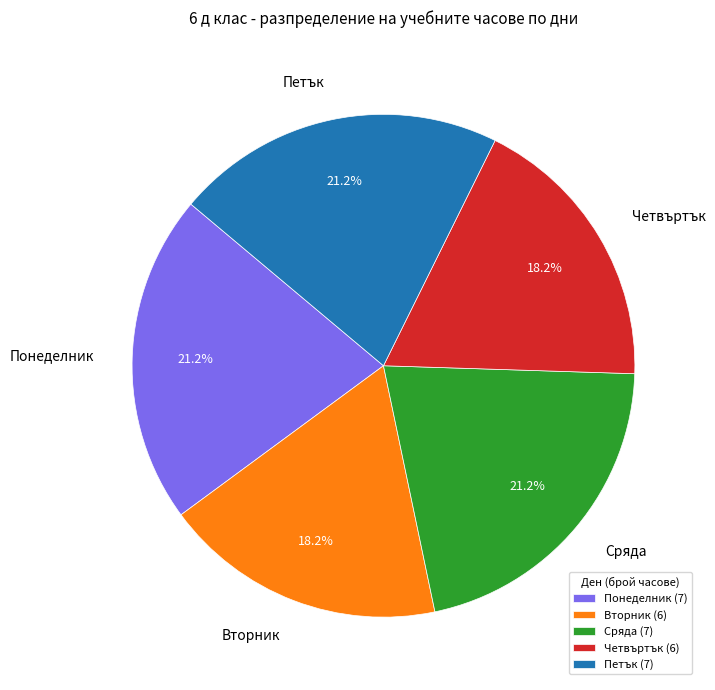

True or false: Вторник accounts for 5% of the total.

False